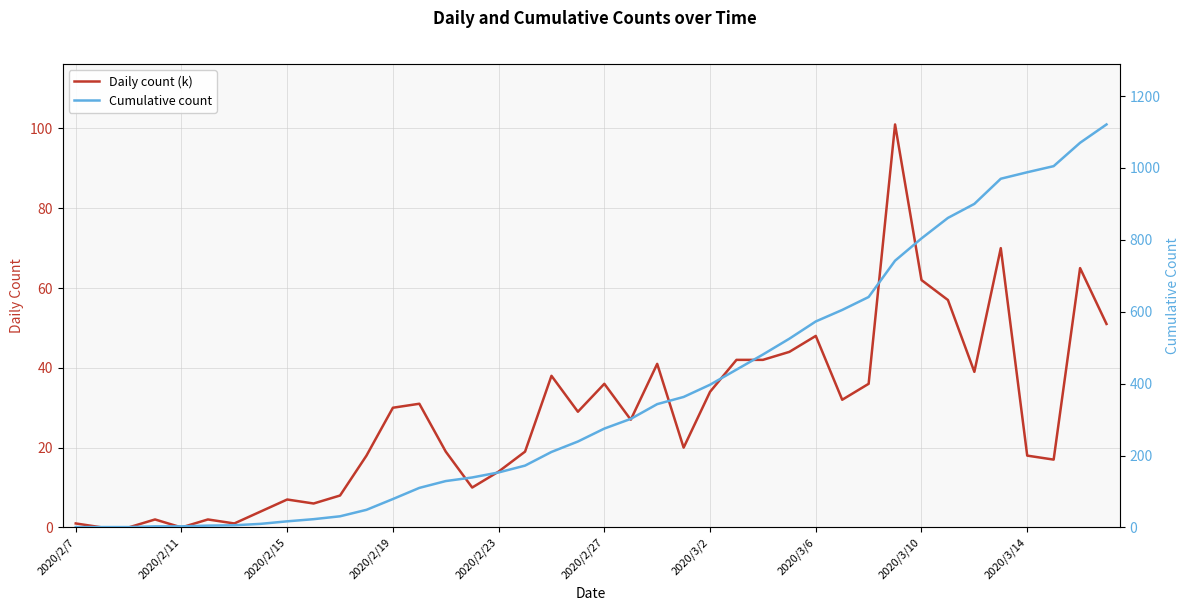

The Daily count (k) series shows 1 at 2020/2/27. True or false?

False